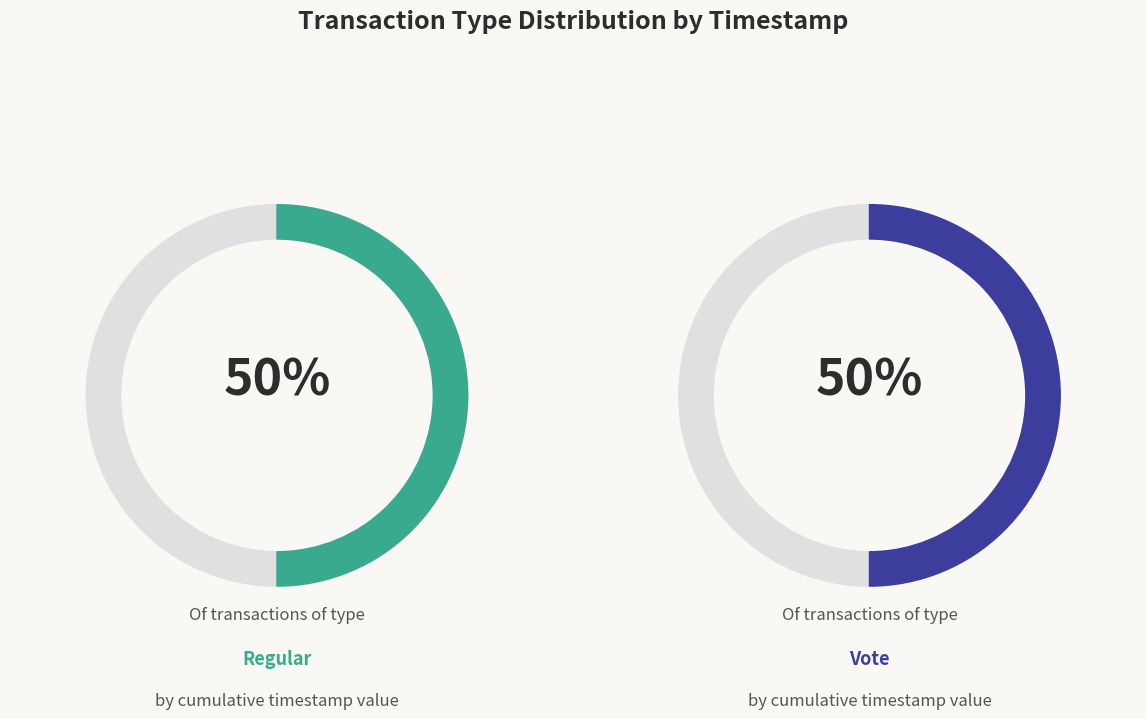

Between Regular and Vote, which series saw the biggest shift?

Vote